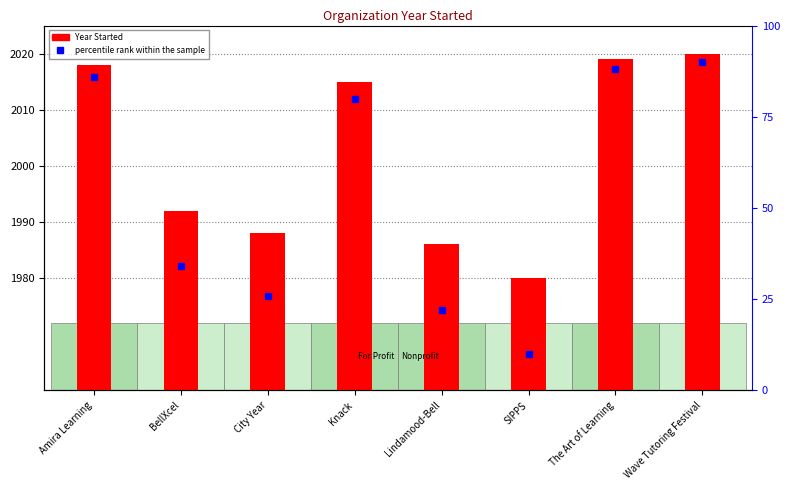

List the series in order of their peak value, lowest first.

percentile rank within the sample, Year Started